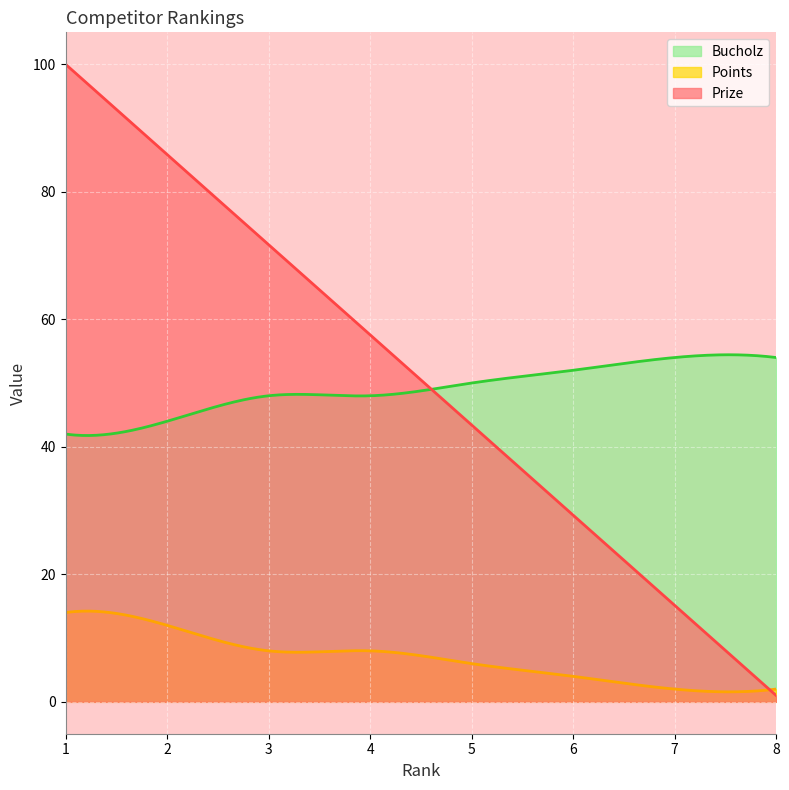

Reading left to right, extract all data points from this chart.

Prize: 1=100.0	2=85.8	3=71.7	4=57.6	5=43.4	6=29.3	7=15.1	8=1.0
Points: 1=14.0	2=12.0	3=8.0	4=8.0	5=6.0	6=4.0	7=2.0	8=2.0
Bucholz: 1=42.0	2=44.0	3=48.0	4=48.0	5=50.0	6=52.0	7=54.0	8=54.0